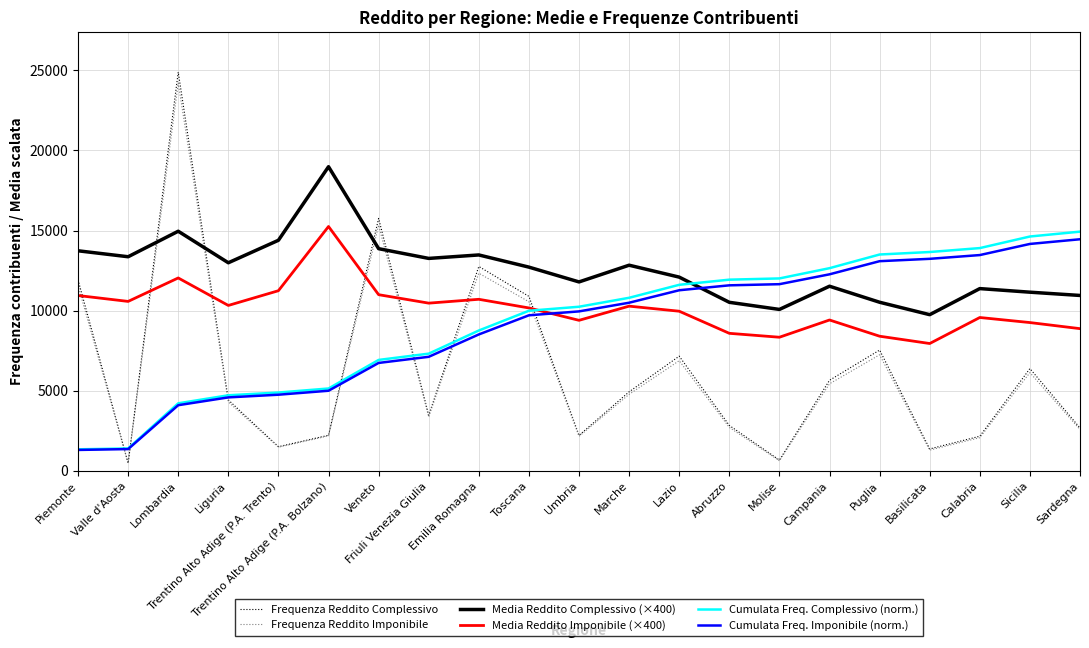

Where does the Media Reddito Imponibile (×400) series first go above 10172?

Piemonte